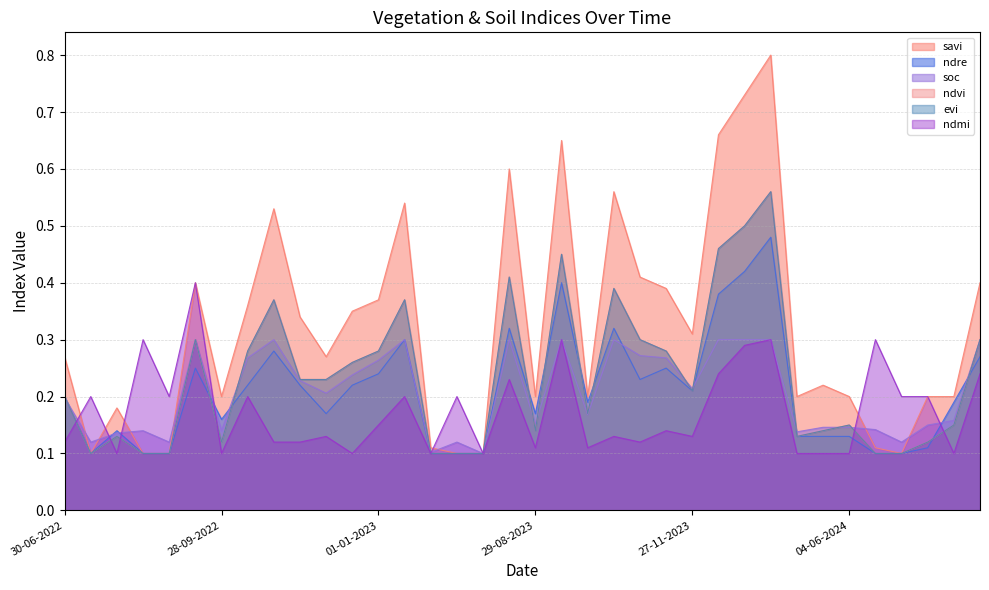

What is the average value of the ndvi series?

0.2